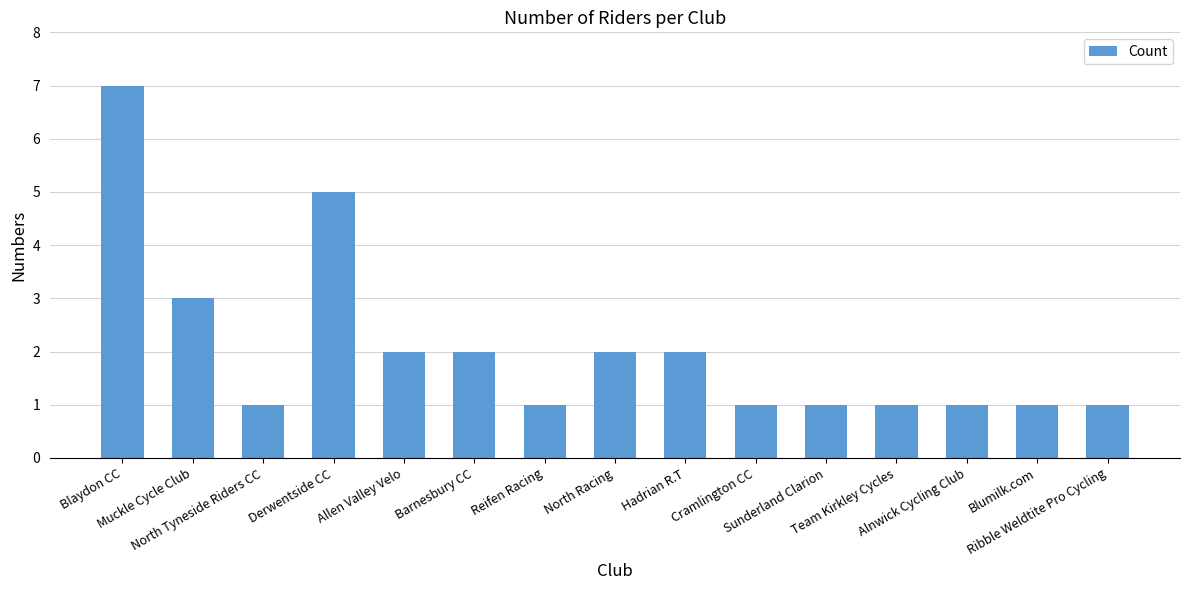

What is the average value?

2